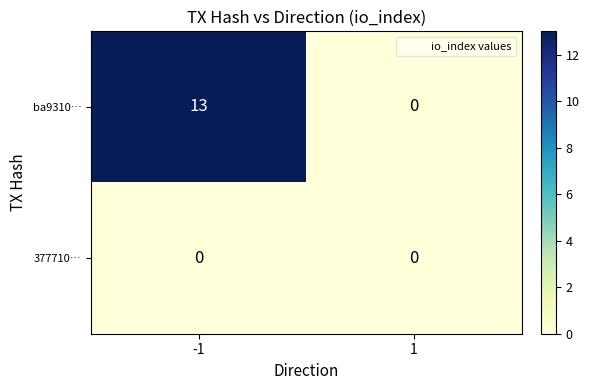

Rank the series by their maximum value, from lowest to highest.

377710…, ba9310…